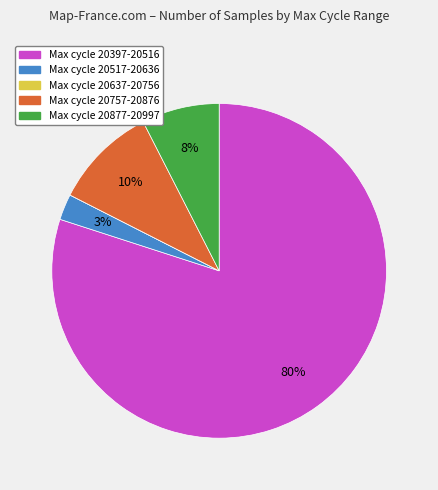

To the nearest percent, what is the average slice percentage?

20%